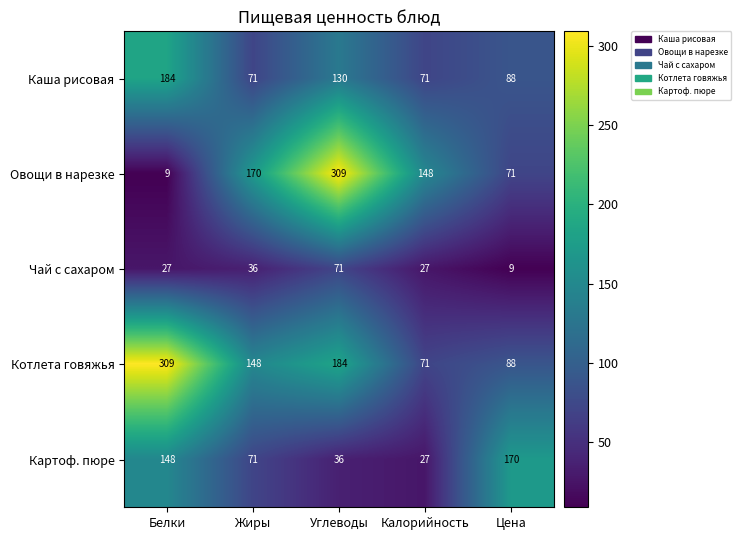

Rank the categories by Овощи в нарезке value from highest to lowest.

Углеводы, Жиры, Калорийность, Цена, Белки